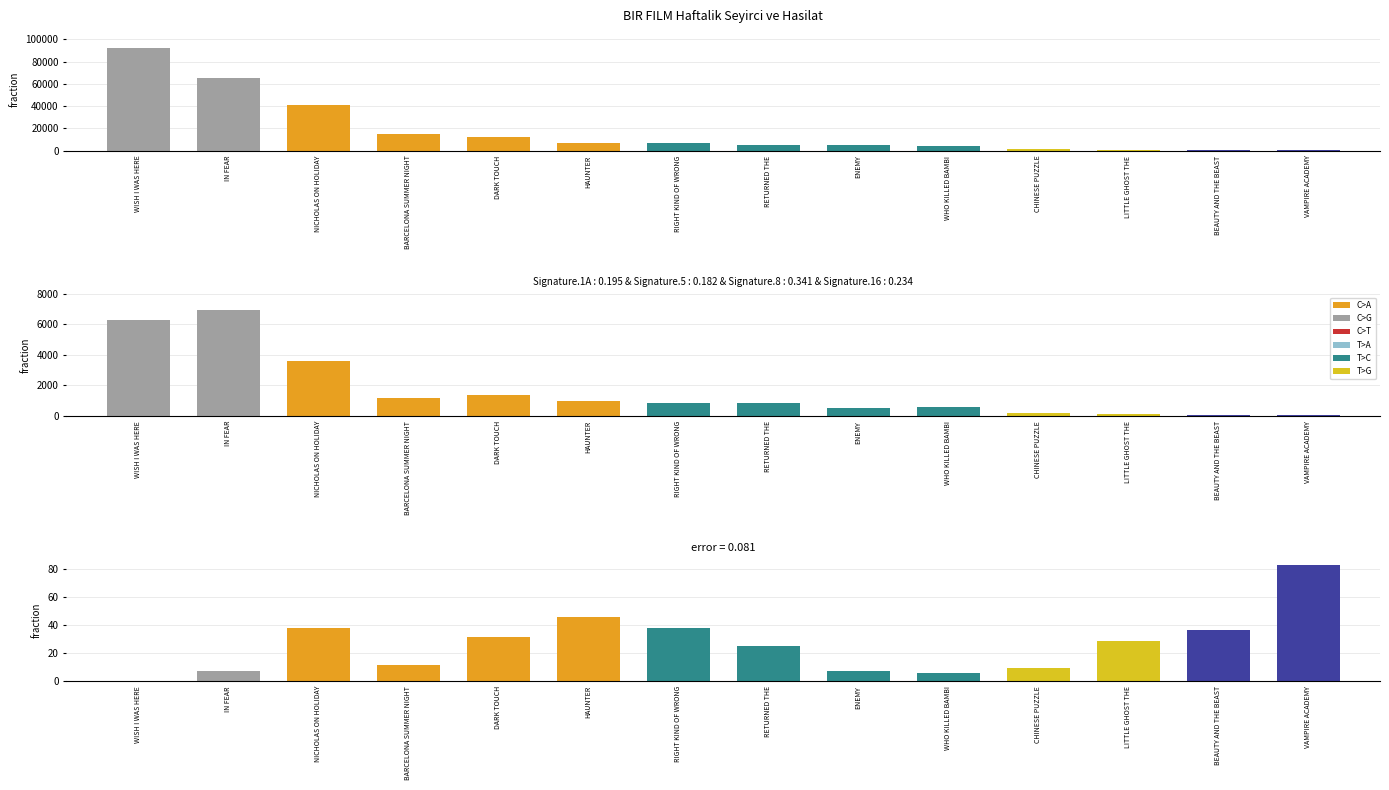

How many bars are there in each group?

3